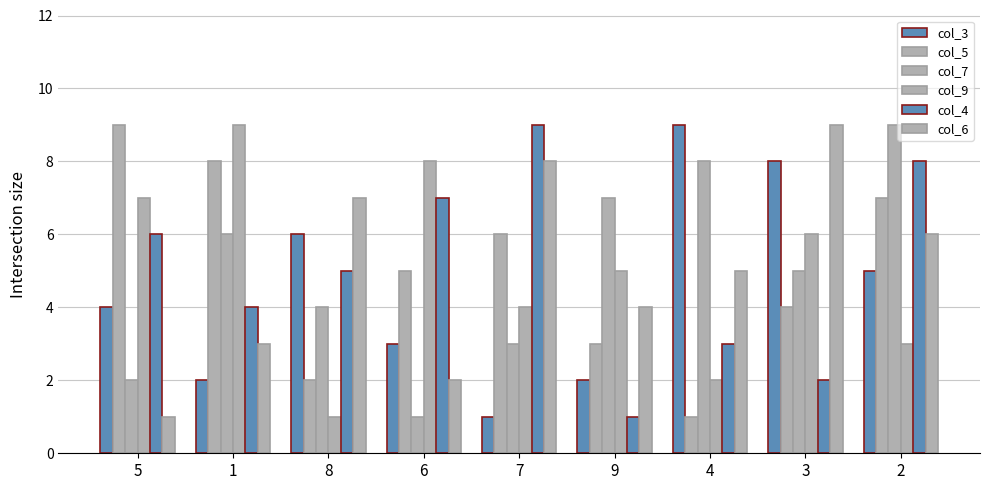

What is the maximum value shown in the chart?

9